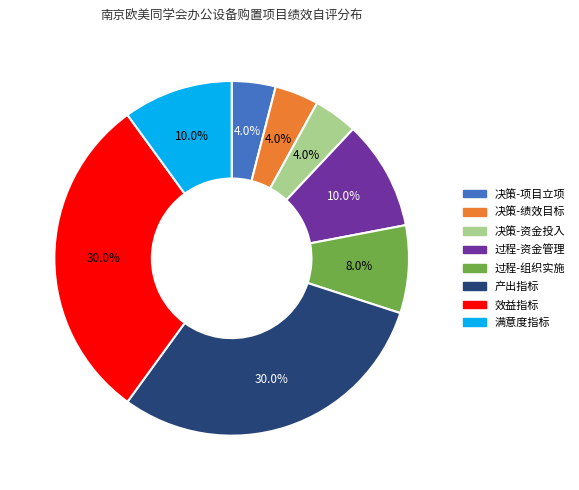

Is there any slice that represents more than half of the pie?

No